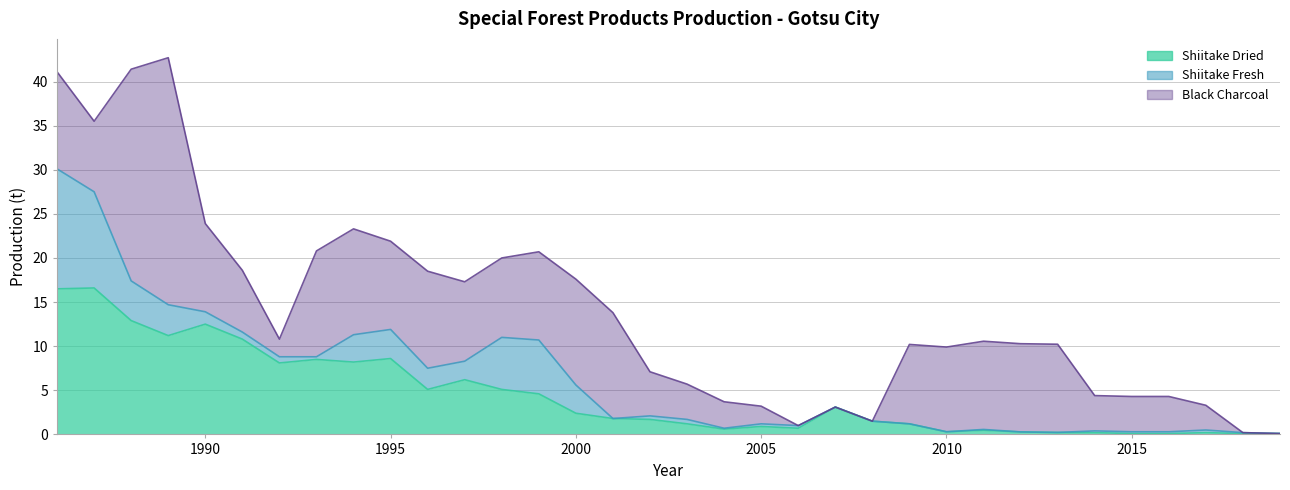

What is the sum of the Black Charcoal values at 2011 and 1992?

12.0